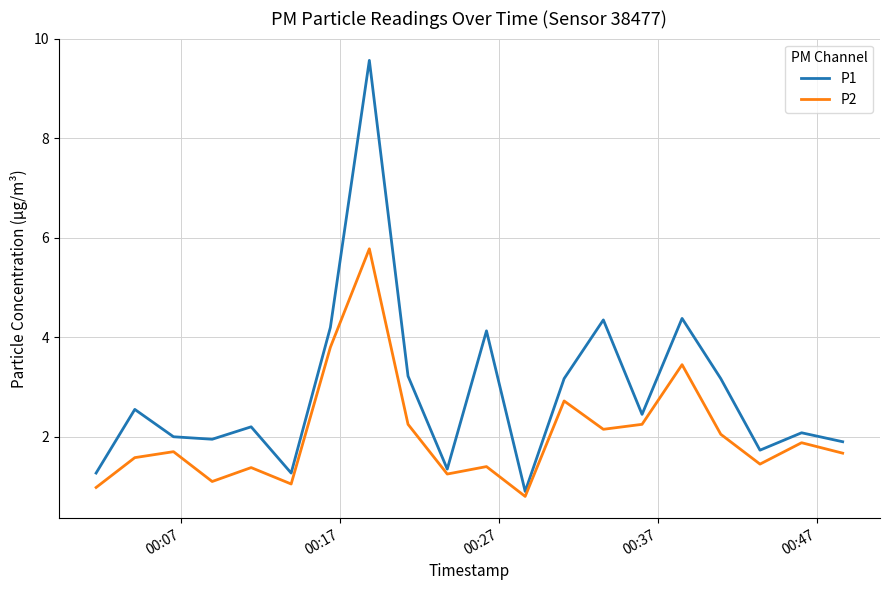

What is the smallest value displayed?

0.8